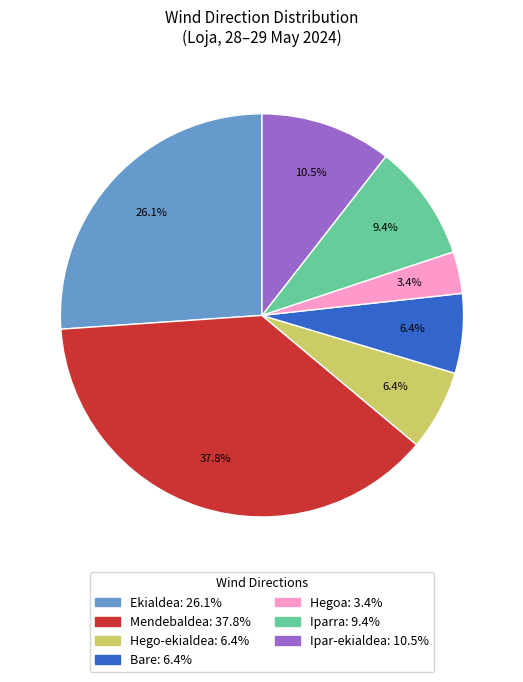

Is there any slice that represents more than half of the pie?

No